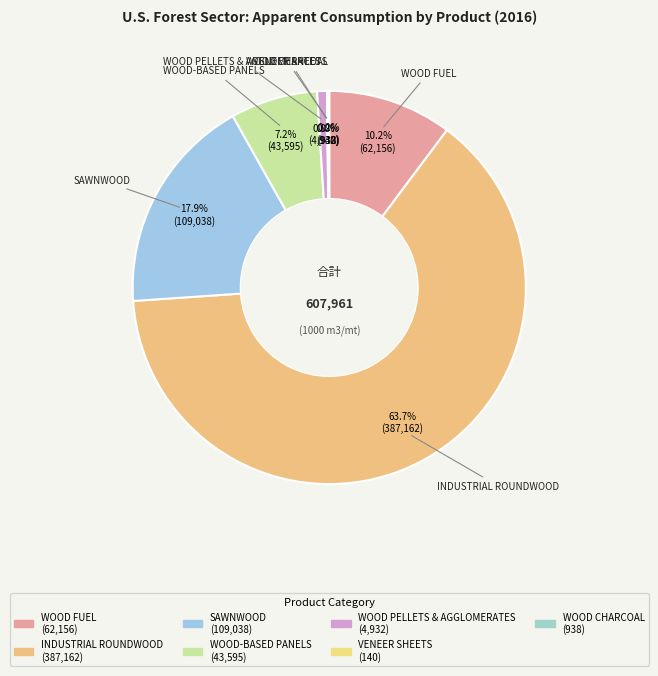

Count the number of slices in the pie.

7